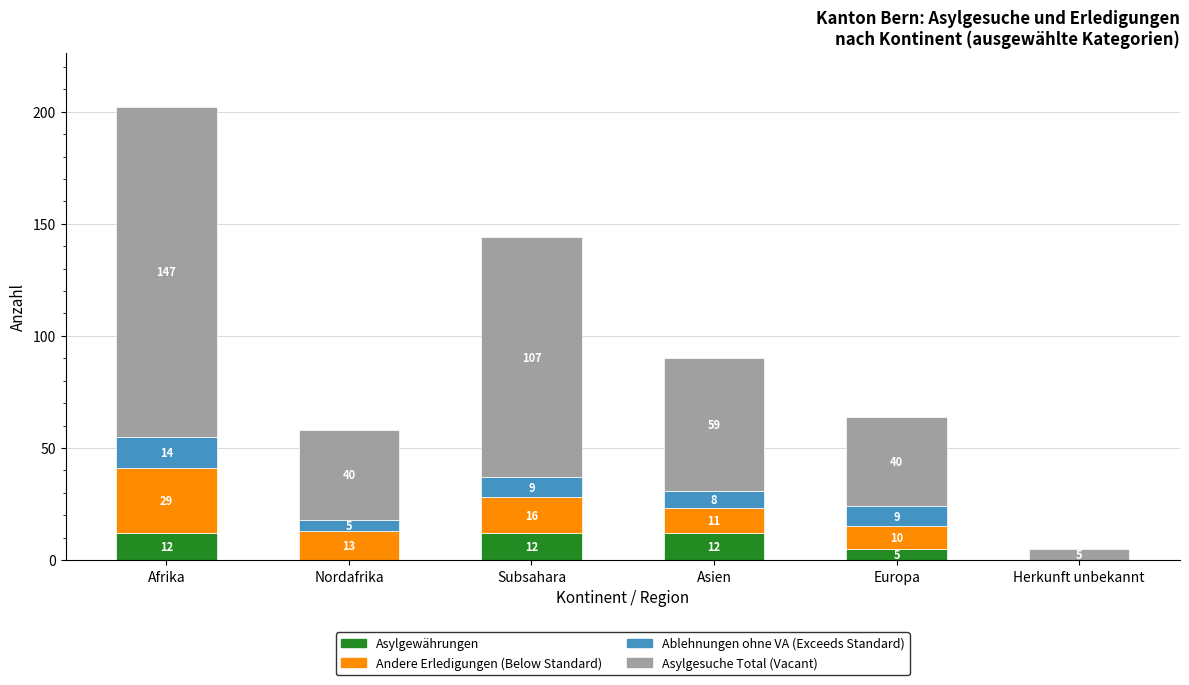

What is the approximate value of Asylgewährungen at Subsahara, to the nearest 5?

10